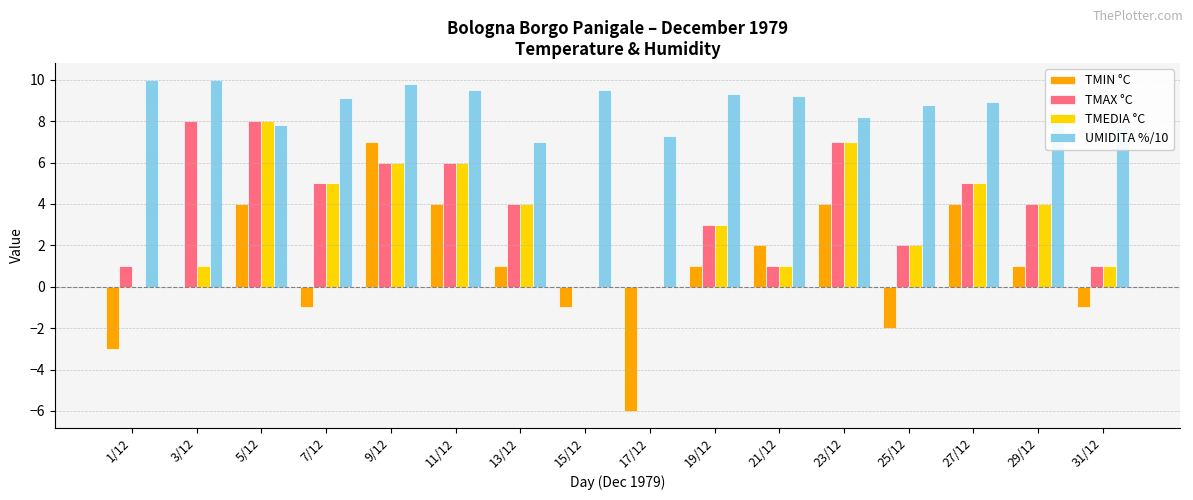

What is the greatest value displayed?

10.0